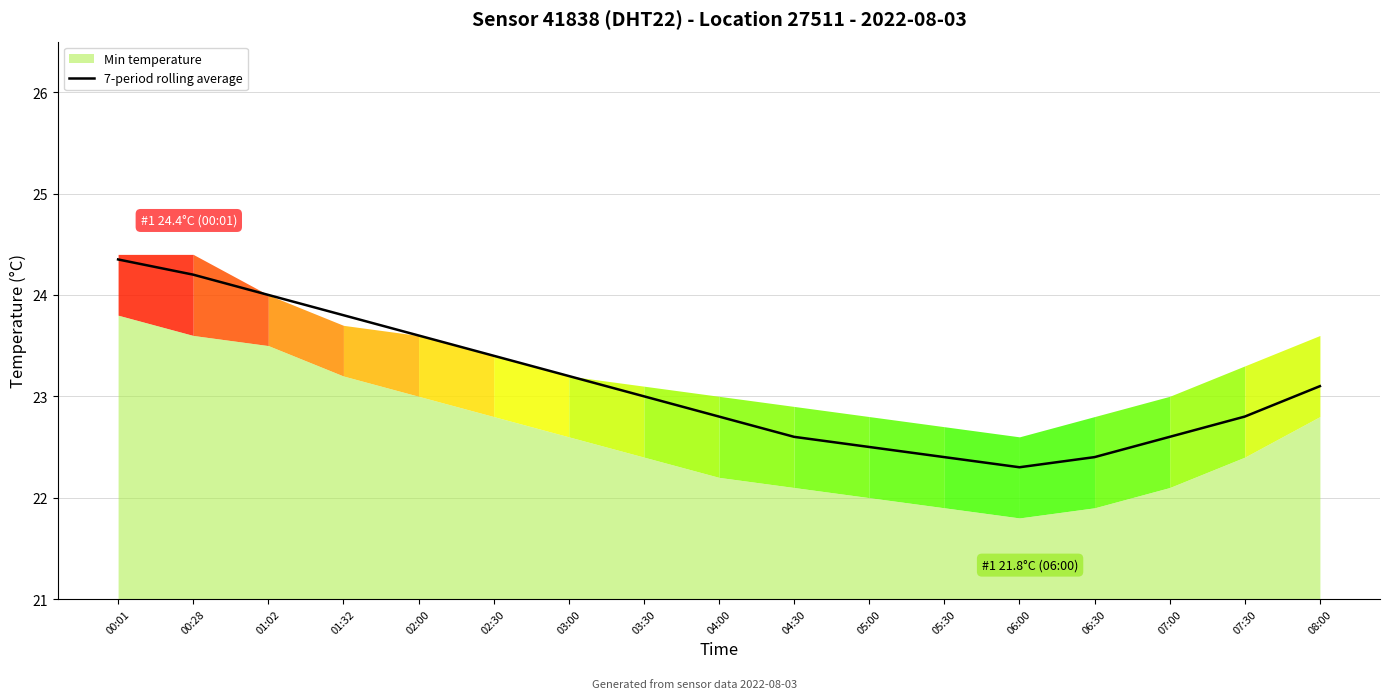

How many lines are shown in the chart?

1